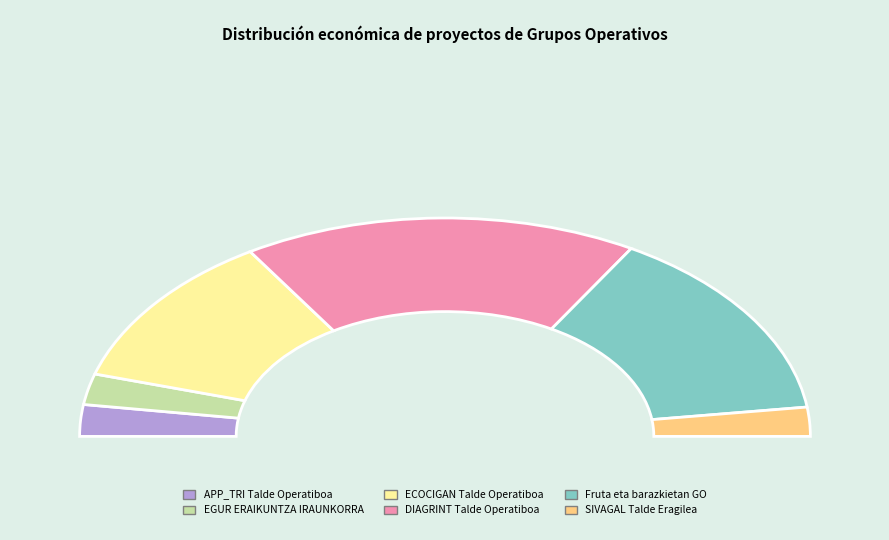

What percentage is the ECOCIGAN Talde Operatiboa slice, to the nearest percent?

23%